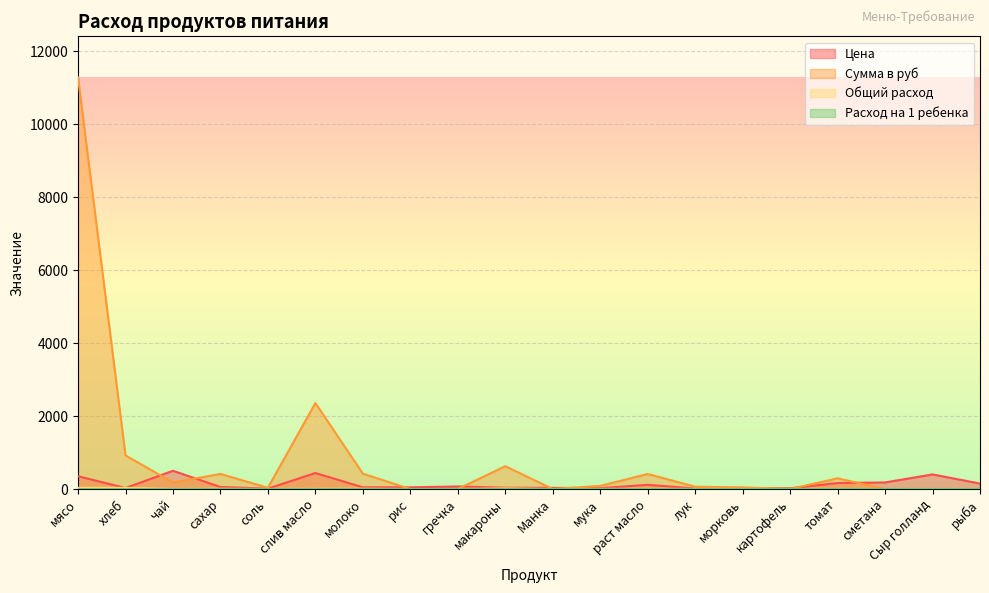

Where is Сумма в руб nearest to the value 5638?

слив масло